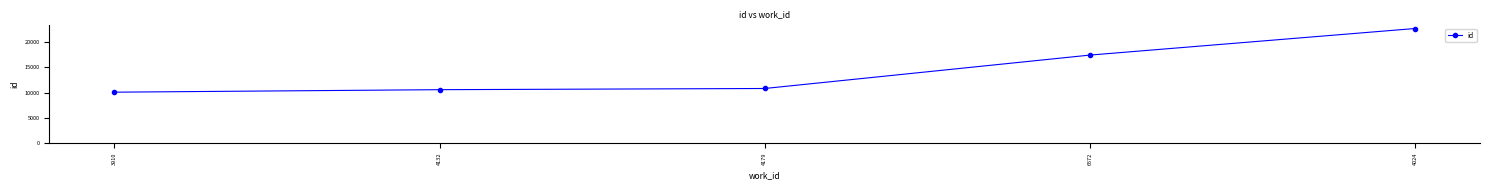

At which label is the value closest to 16415?

6572